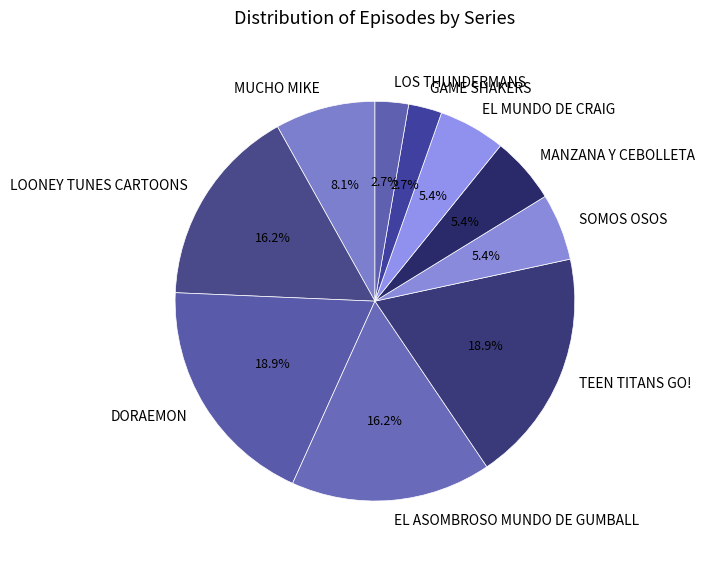

True or false: SOMOS OSOS accounts for 5% of the total.

True